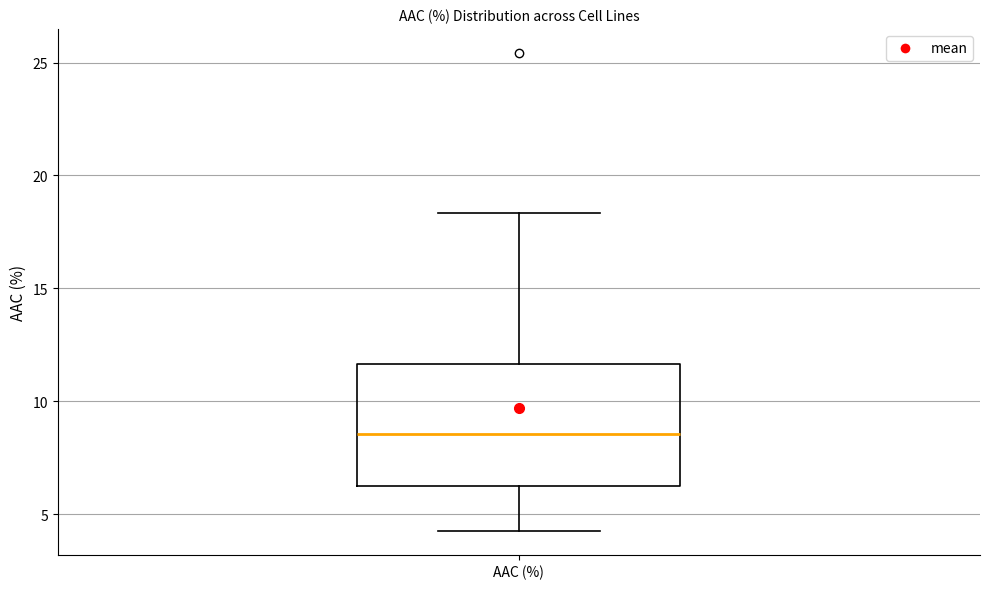

Where is the lower edge of the box for AAC (%) on the y-axis? The values are not printed on the chart, so give them approximately, as read against the axis.

6.0